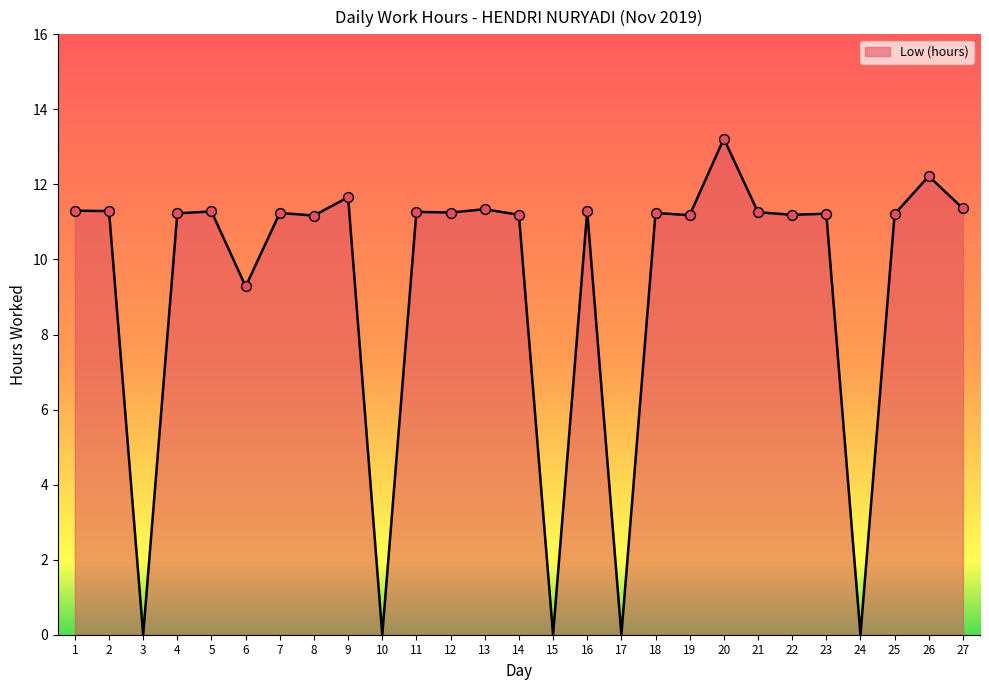

Approximately how many times larger is the value at 4 compared to 12?

1.0